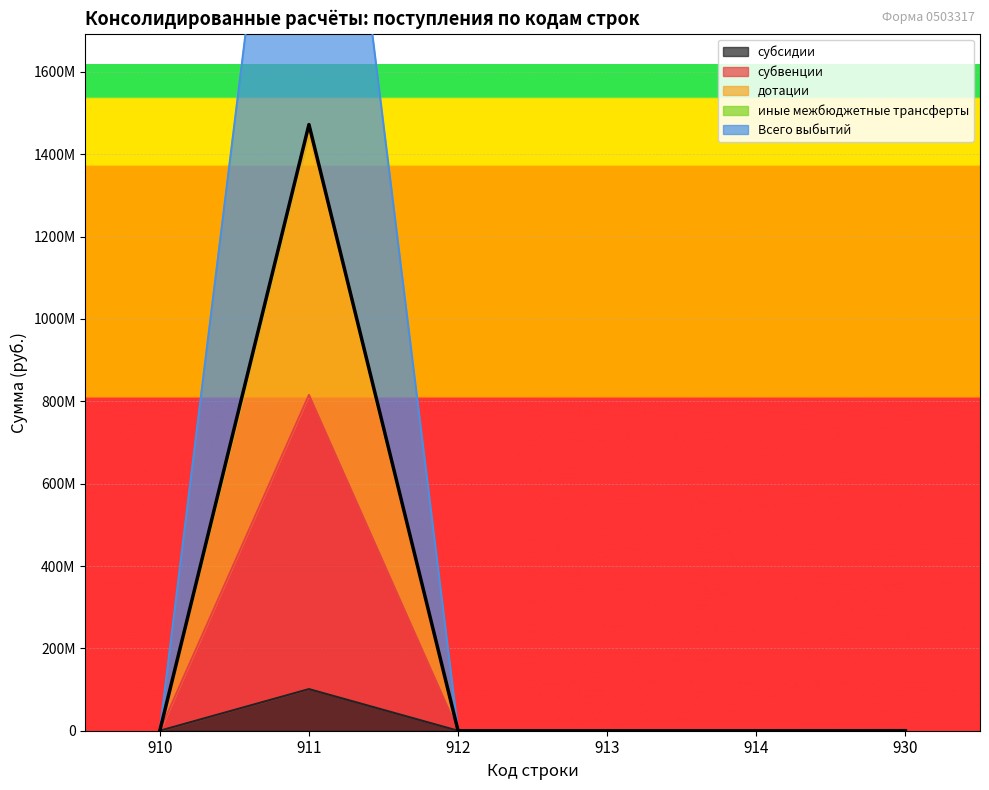

At how many categories does at least one series exceed 969361477?

1